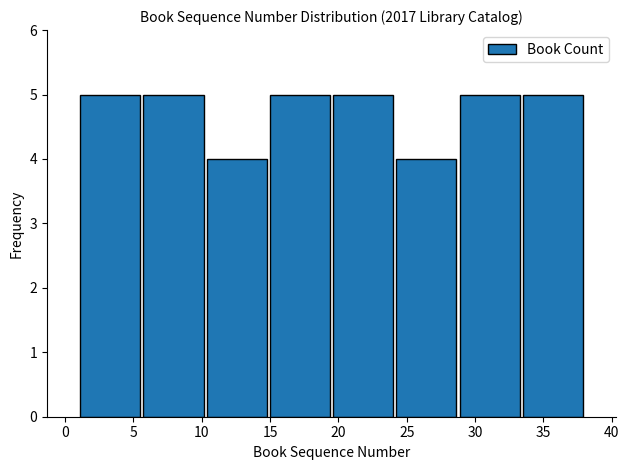

Reading left to right, list every bar in this chart as the range it spans on the x-axis followed by its height. Neither the bar edges nor the heights are printed on the chart, so give them approximately, as read against the axes.

1.0 to 5.5: 5
5.5 to 10.5: 5
10.5 to 15.0: 4
15.0 to 19.5: 5
19.5 to 24.0: 5
24.0 to 29.0: 4
29.0 to 33.5: 5
33.5 to 38.0: 5